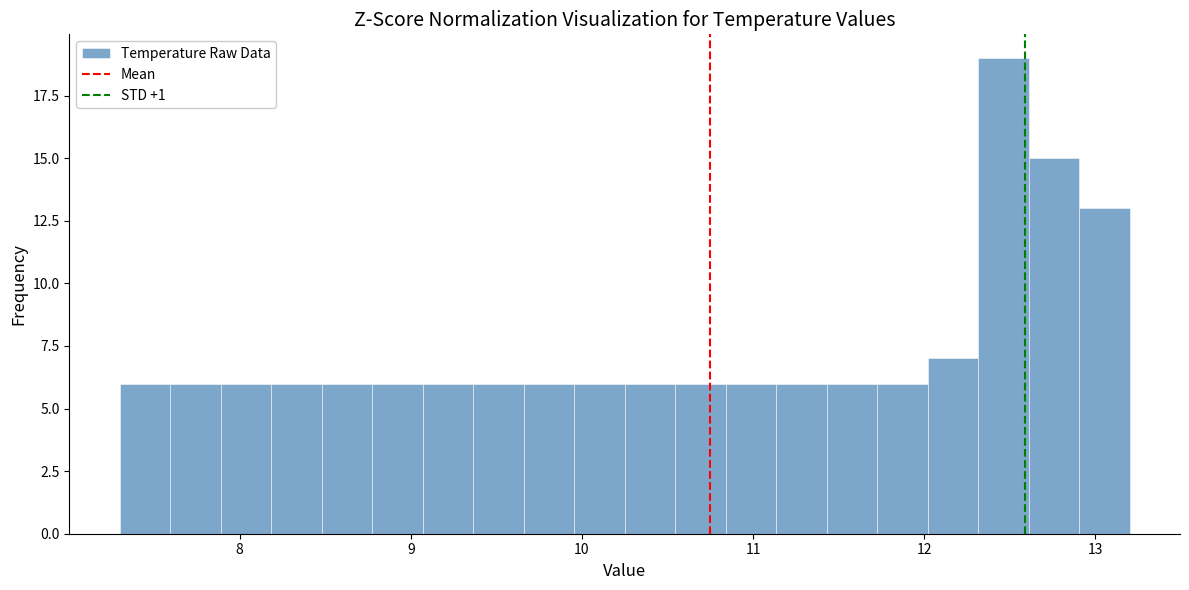

Read against the x-axis, roughly where is the centre of the tallest bar?

12.5